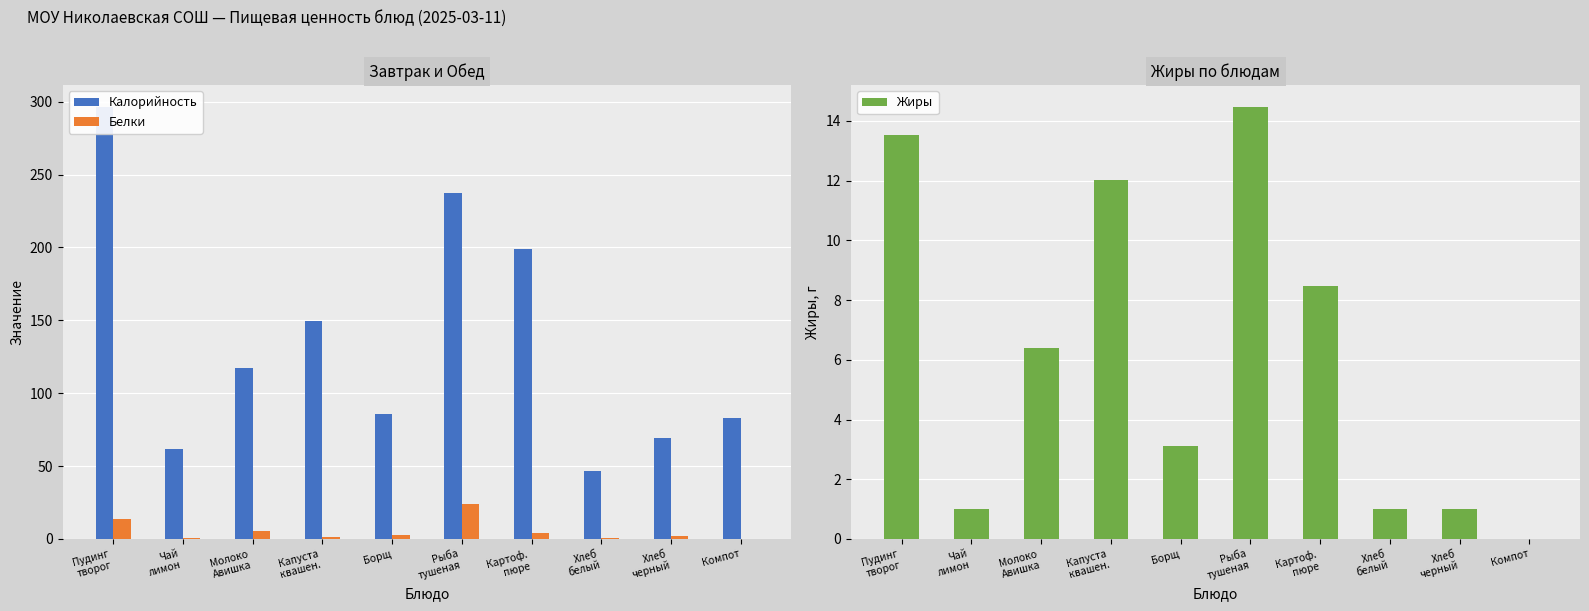

Is it true that Белки equals 2.8 at Молоко
Авишка?

False